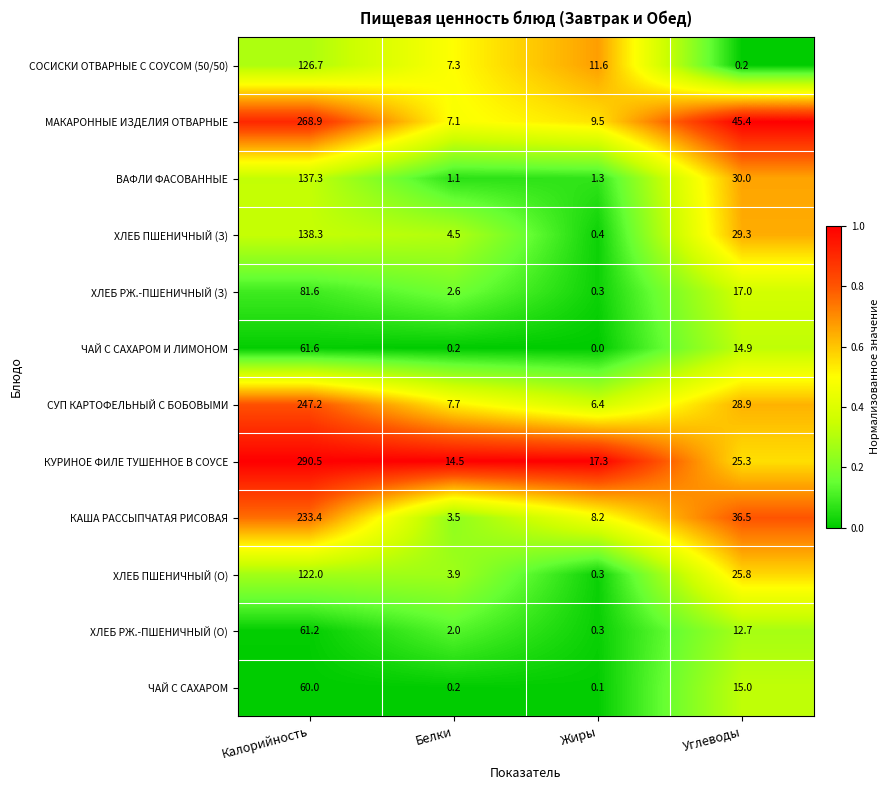

Is it true that ХЛЕБ РЖ.-ПШЕНИЧНЫЙ (О) equals 92.9 at Калорийность?

False